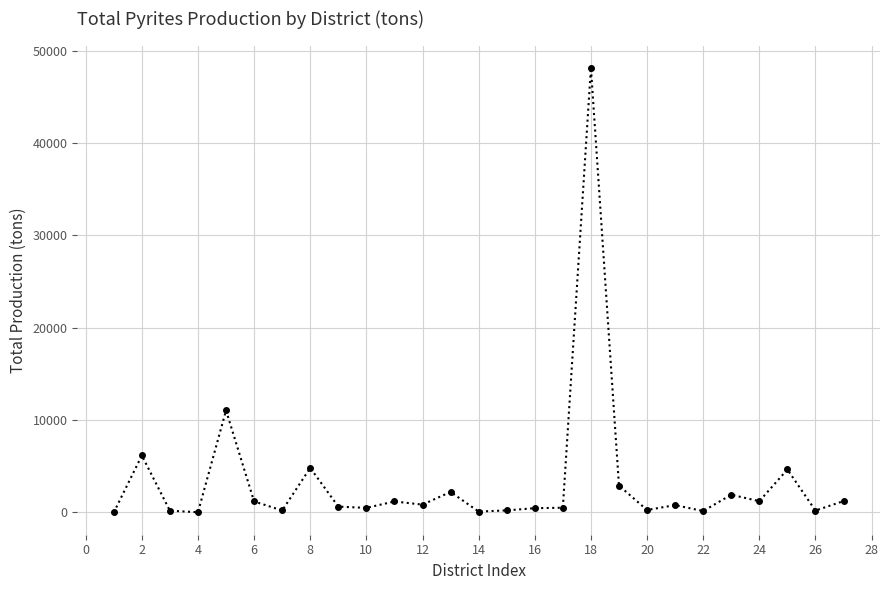

What is the average value?

3404.4